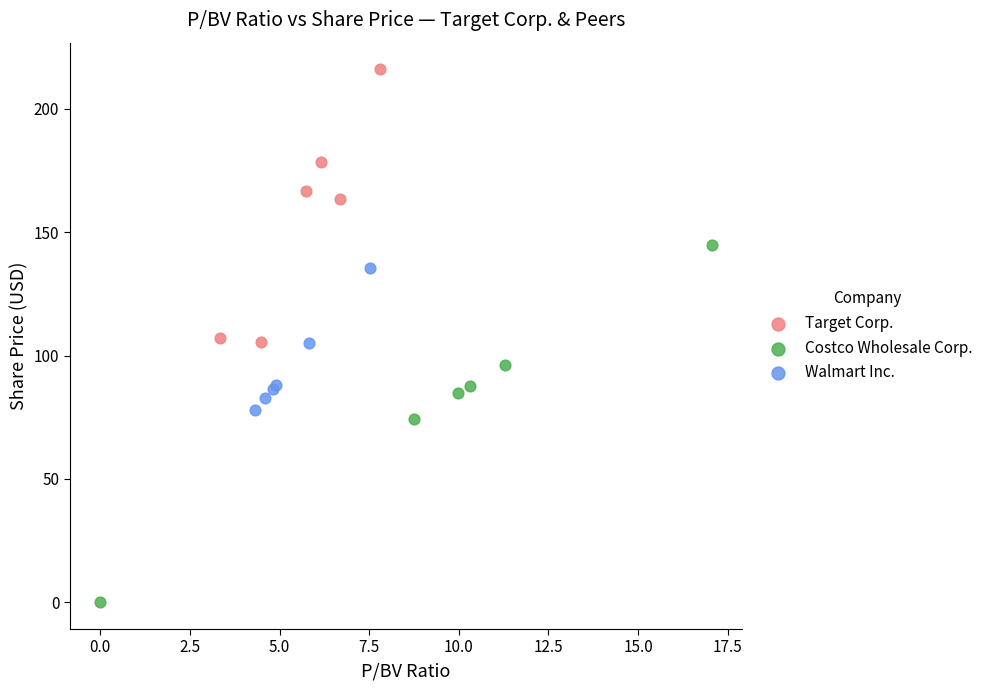

What are all the series names shown in the legend?

Target Corp., Costco Wholesale Corp., Walmart Inc.